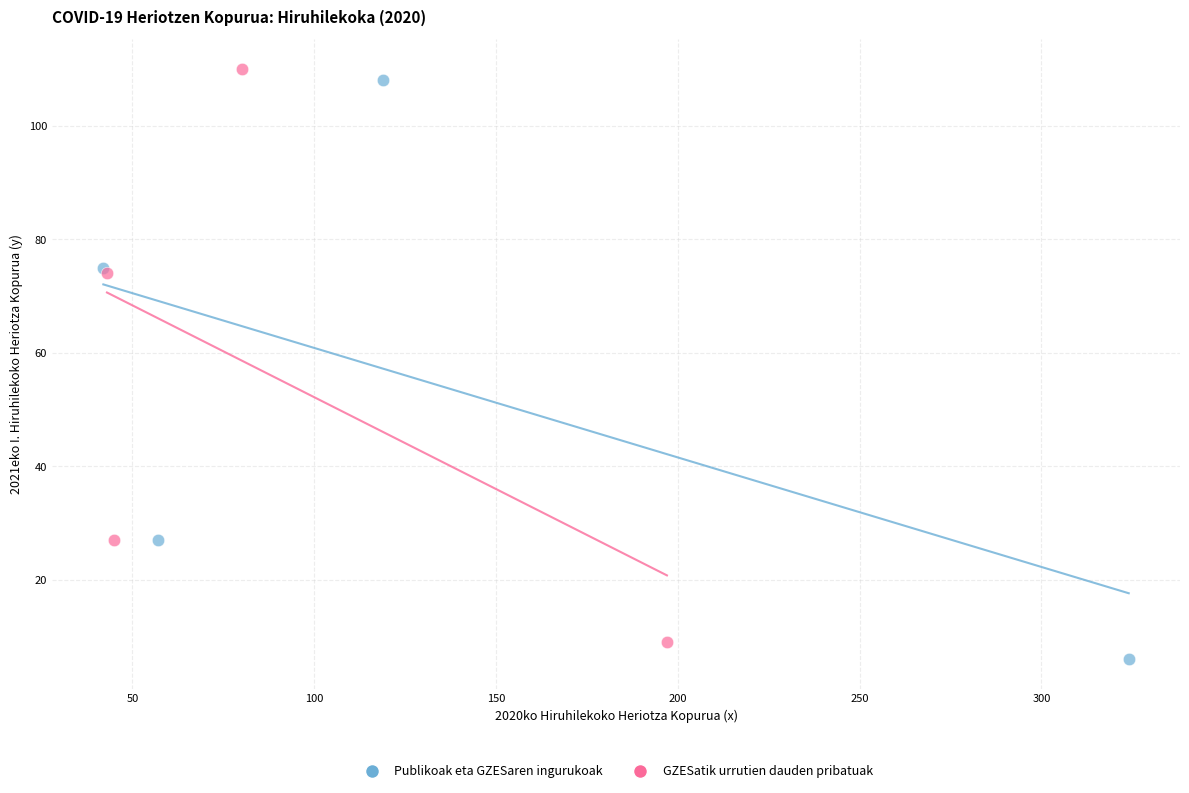

Which series has the widest spread of Y values?

Publikoak eta GZESaren ingurukoak